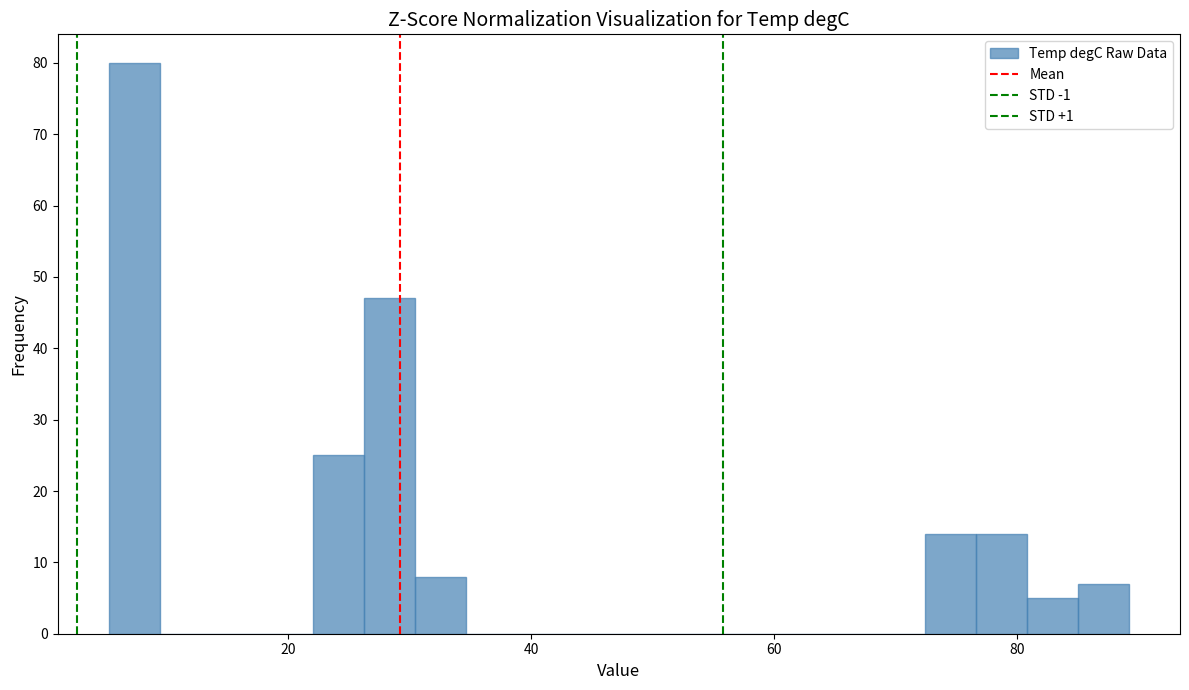

Around what value on the x-axis is the tallest bar? Give the approximate position of its centre, as read against the axis.

8